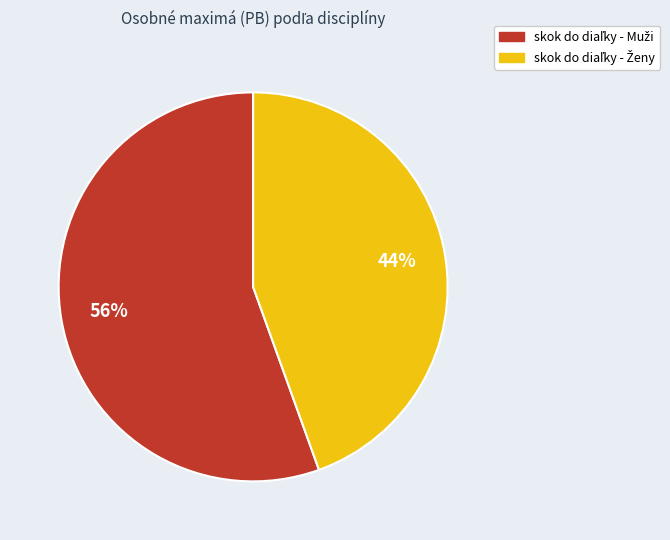

How many slices are in this pie chart?

2